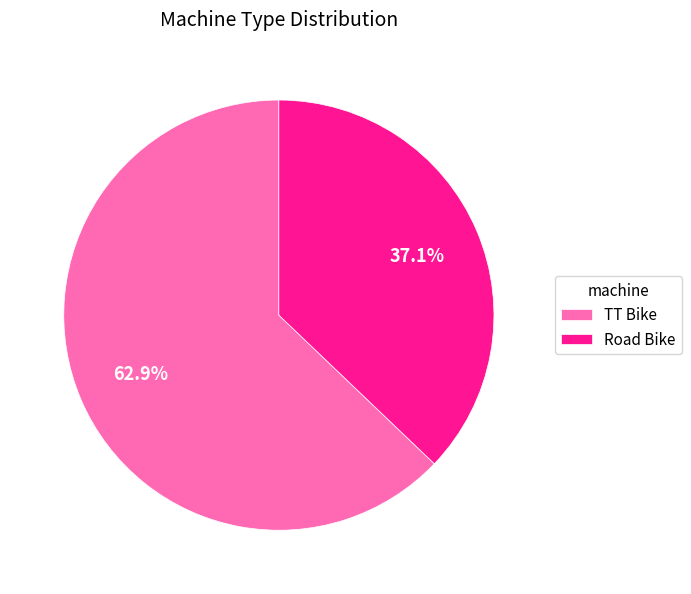

To the nearest percent, what percentage of the pie is Road Bike?

37%